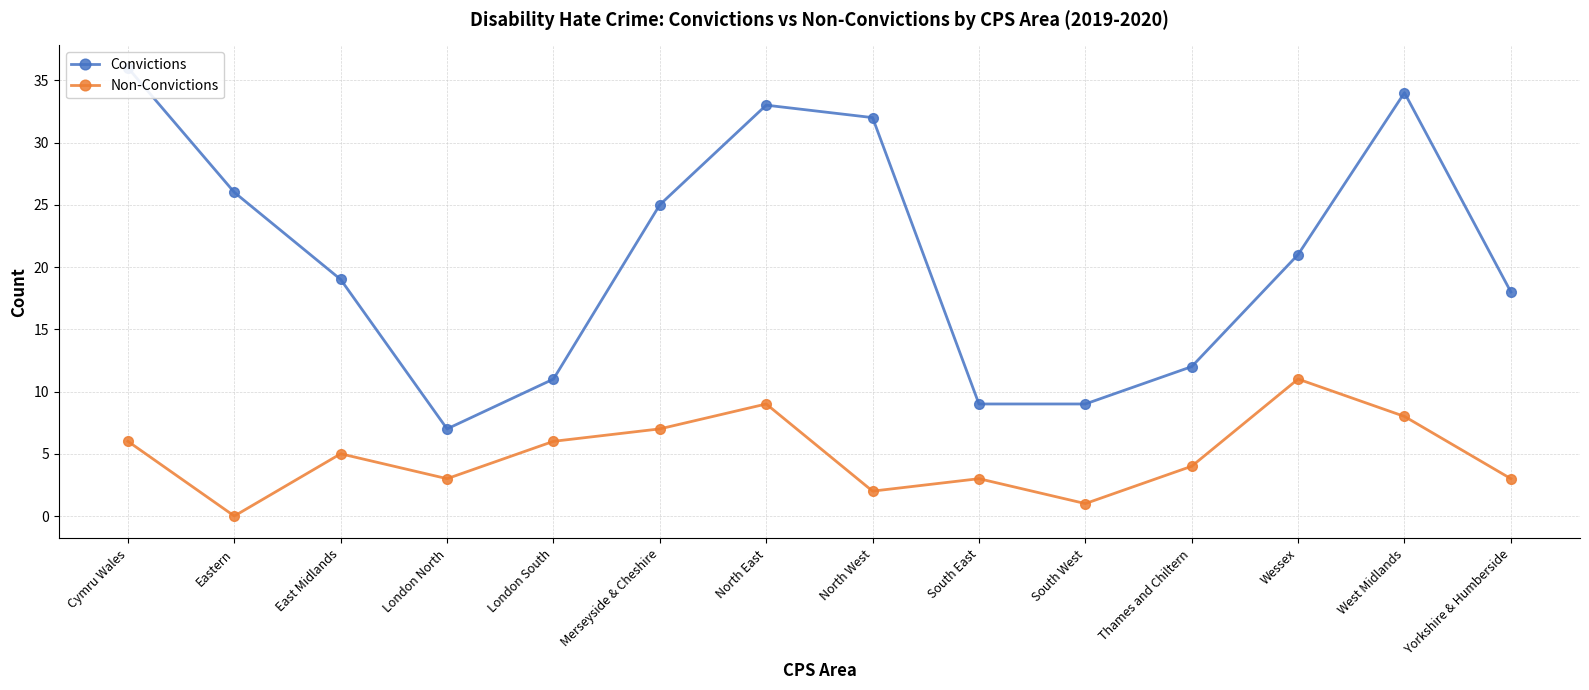

True or false: Convictions has more than 2 points higher than both neighbors.

False